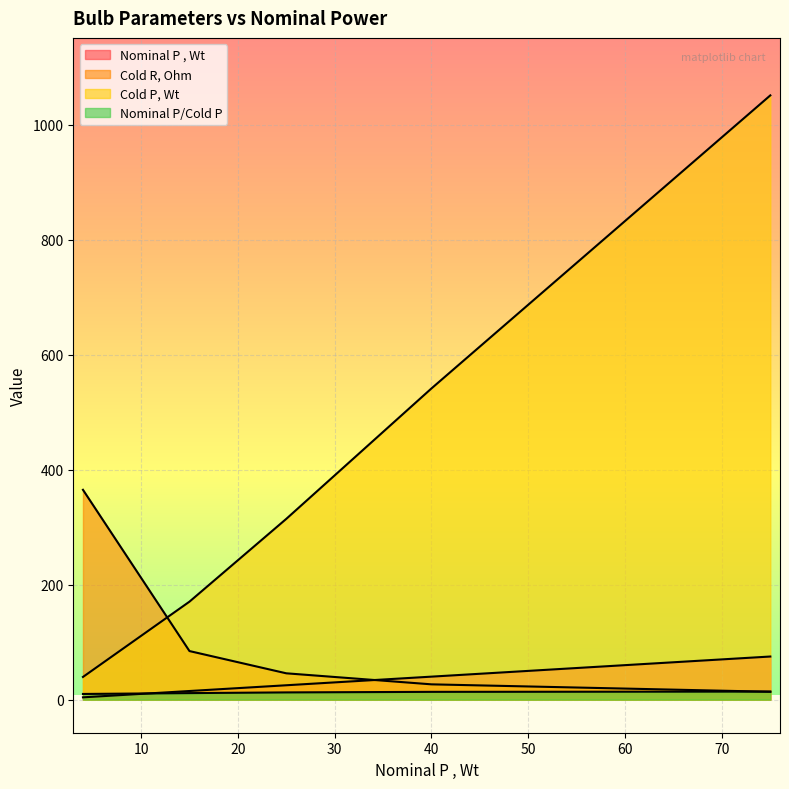

What is the sum of all Cold R, Ohm values?

535.6